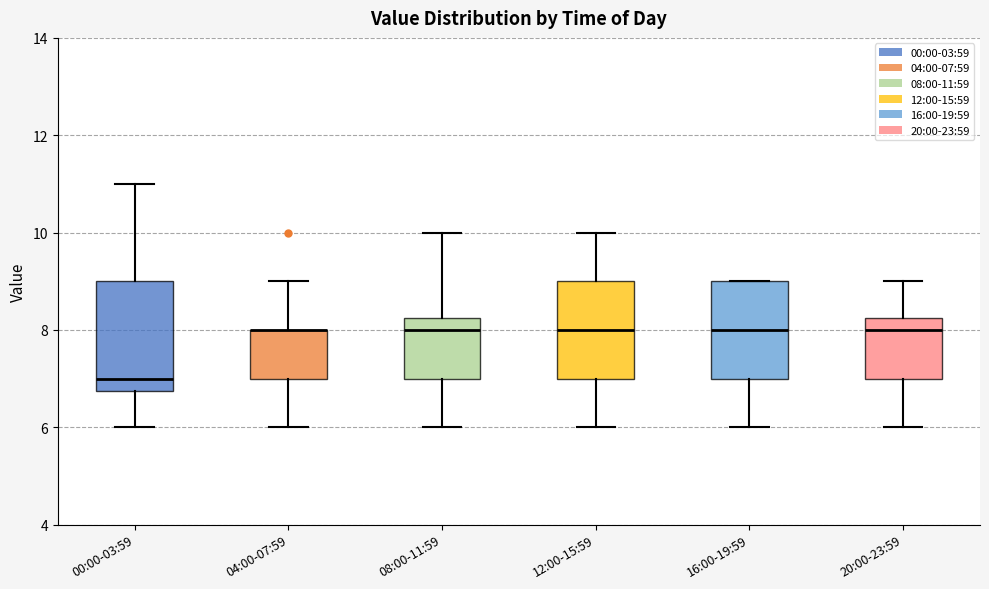

Reading left to right, read every box against the y-axis: the position of its median line, the range the box covers, and the ends of its whiskers. The values are not printed on the chart, so give them approximately, as read against the axis.

00:00-03:59: median 7.0, box 6.8 to 9.0, whiskers 6.0 to 11.0
04:00-07:59: median 8.0 (drawn on the box's upper edge), box 7.0 to 8.0, whiskers 6.0 to 9.0
08:00-11:59: median 8.0, box 7.0 to 8.2, whiskers 6.0 to 10.0
12:00-15:59: median 8.0, box 7.0 to 9.0, whiskers 6.0 to 10.0
16:00-19:59: median 8.0, box 7.0 to 9.0, whiskers 6.0 to 9.0
20:00-23:59: median 8.0, box 7.0 to 8.2, whiskers 6.0 to 9.0